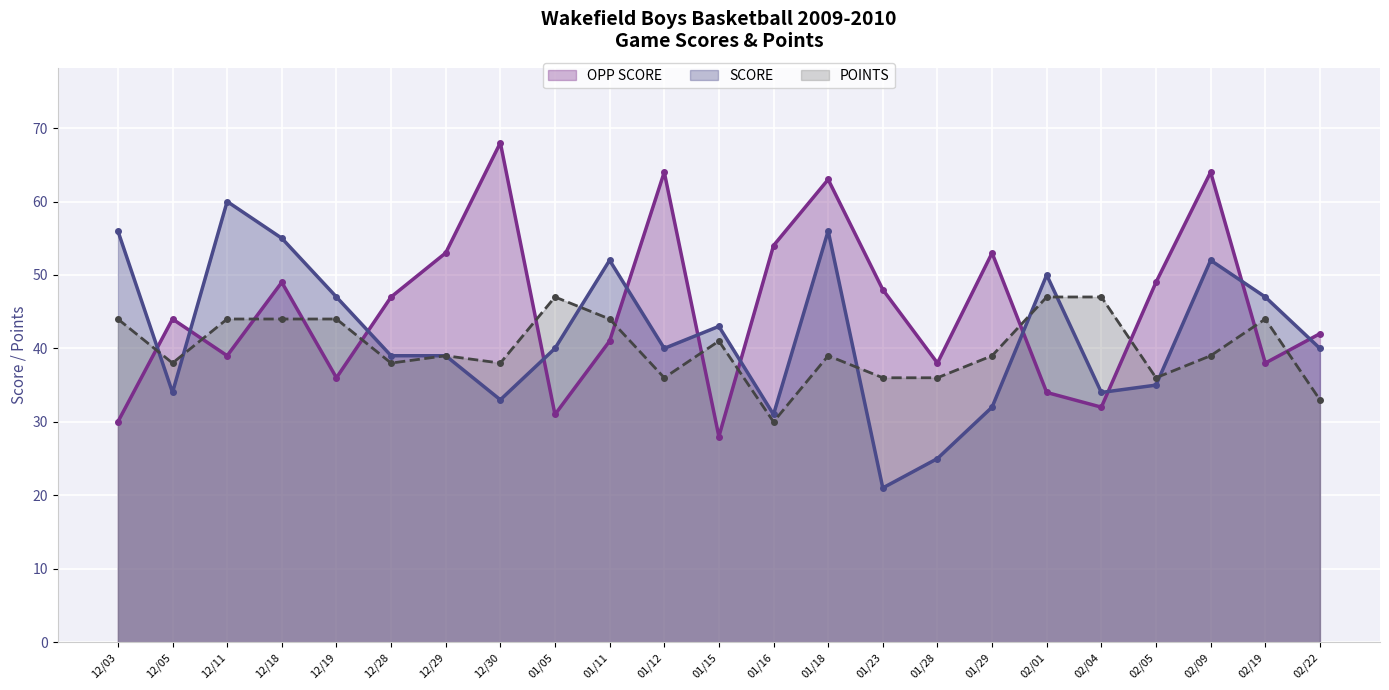

What is the maximum value for OPP SCORE?

68